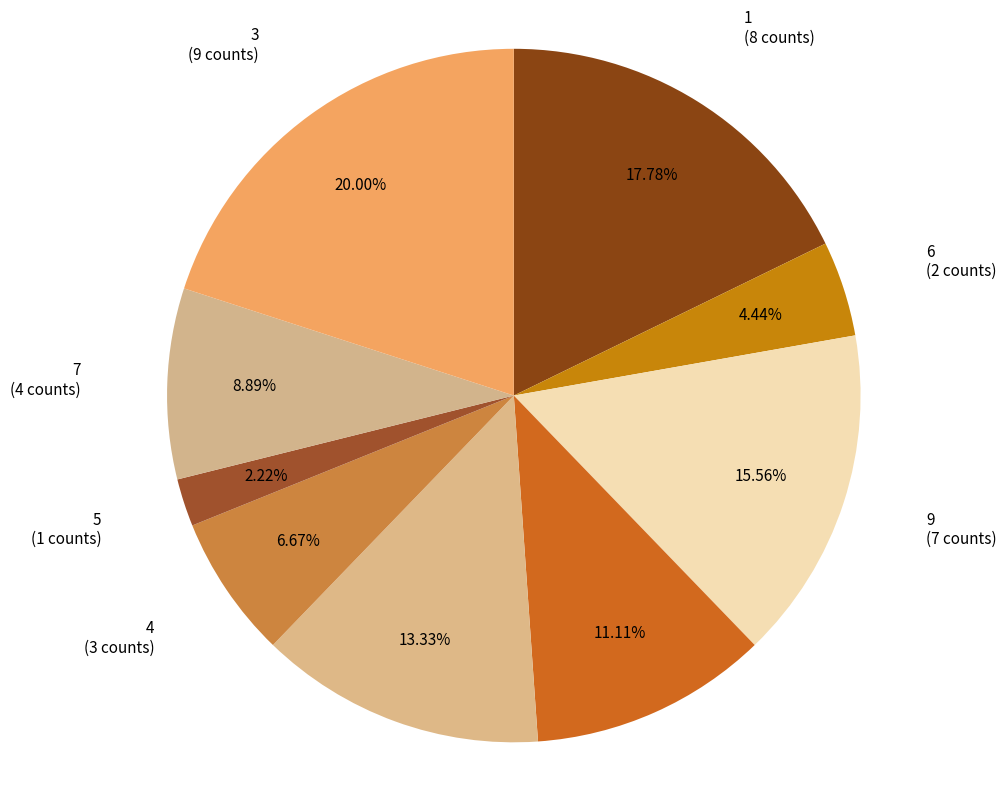

Is it true that 4 is 2% of the pie?

False